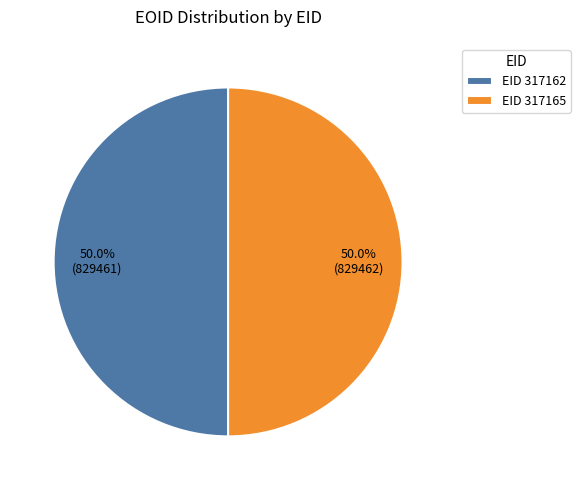

Count the number of slices in the pie.

2